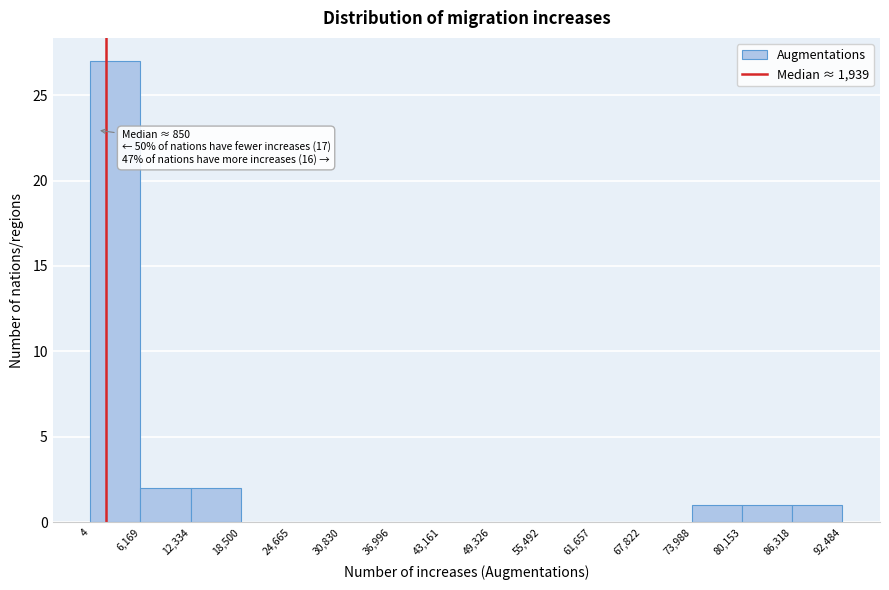

Over which range of the x-axis is the bar tallest?

4 to 6,169